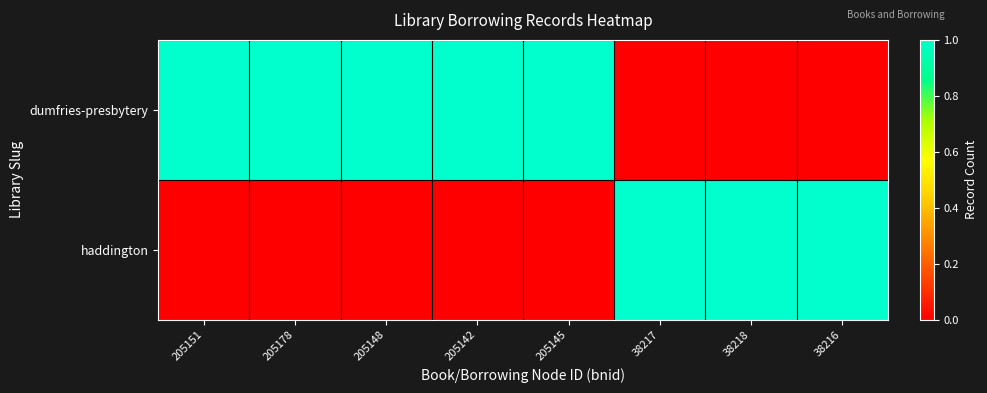

Reading right to left, list all the values displayed in this chart.

dumfries-presbytery: 38216=0	38218=0	38217=0	205145=1	205142=1	205148=1	205178=1	205151=1
haddington: 38216=1	38218=1	38217=1	205145=0	205142=0	205148=0	205178=0	205151=0